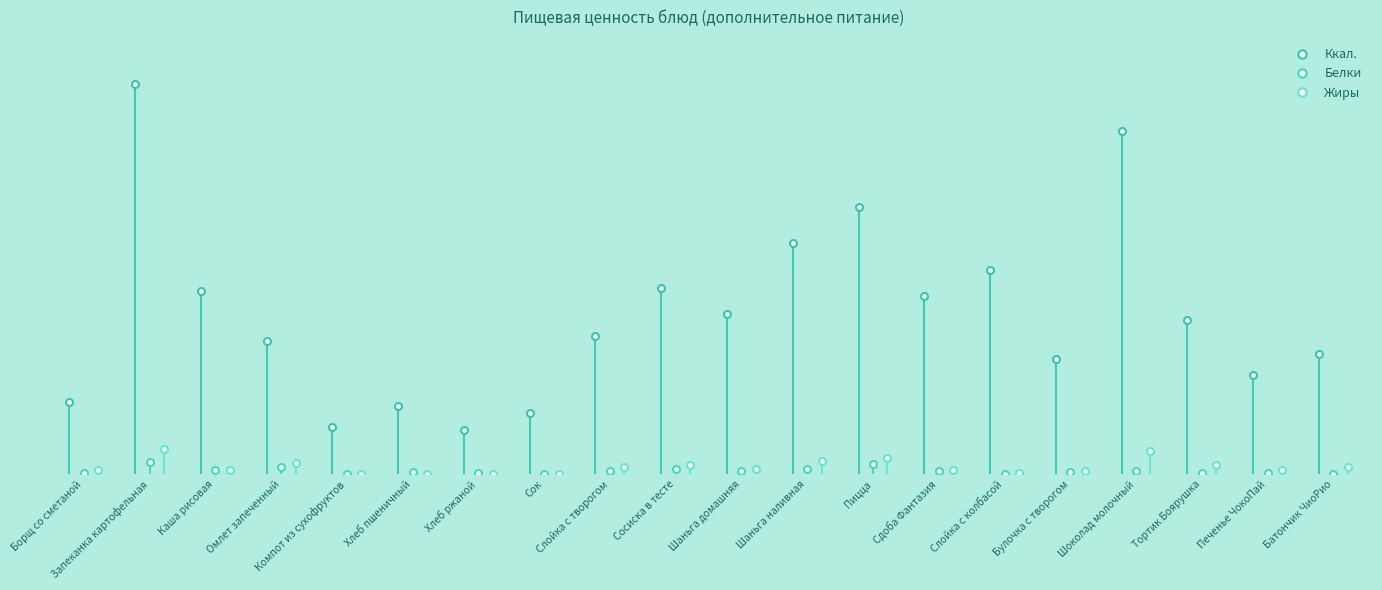

How many categories are shown in the chart?

20